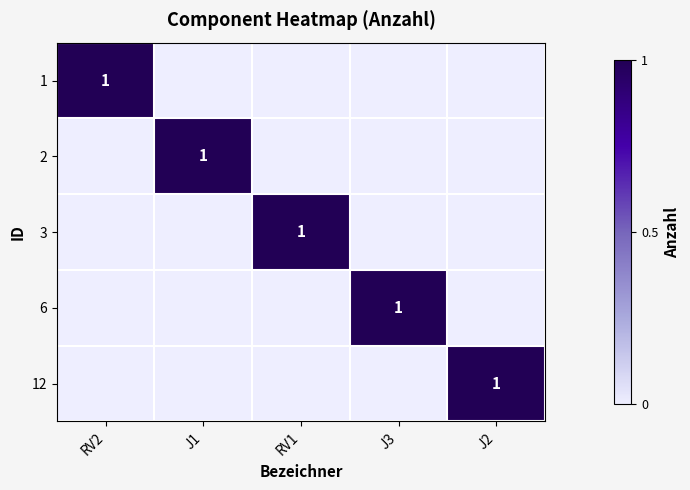

Rank the series by their maximum value, from highest to lowest.

1, 2, 3, 6, 12